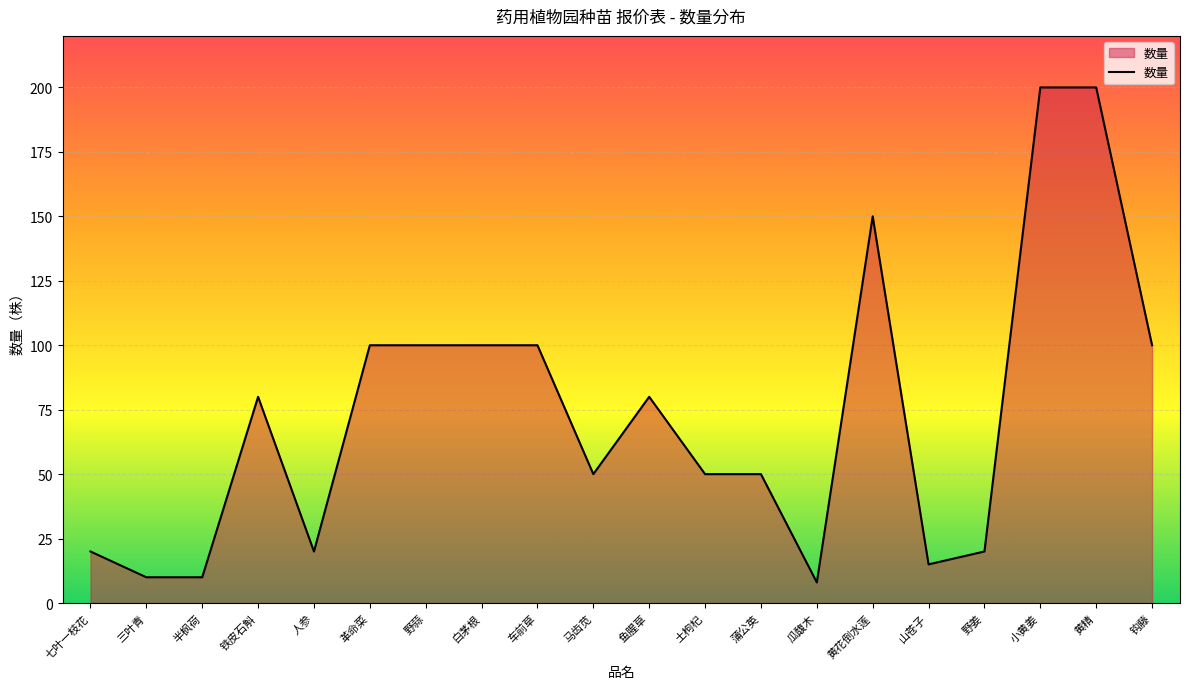

The value at 鱼腥草 is 16. True or false?

False